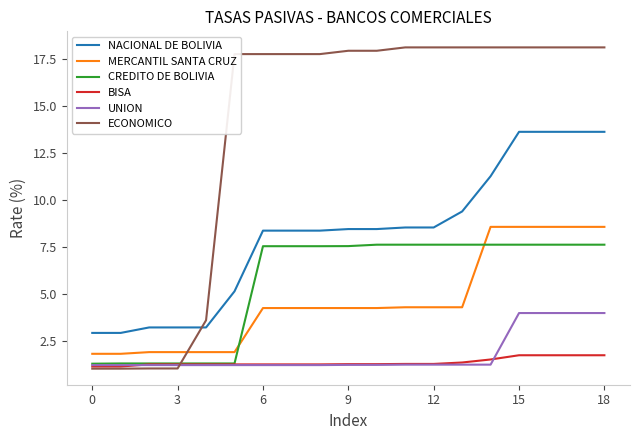

What is the maximum value for CREDITO DE BOLIVIA?

7.6